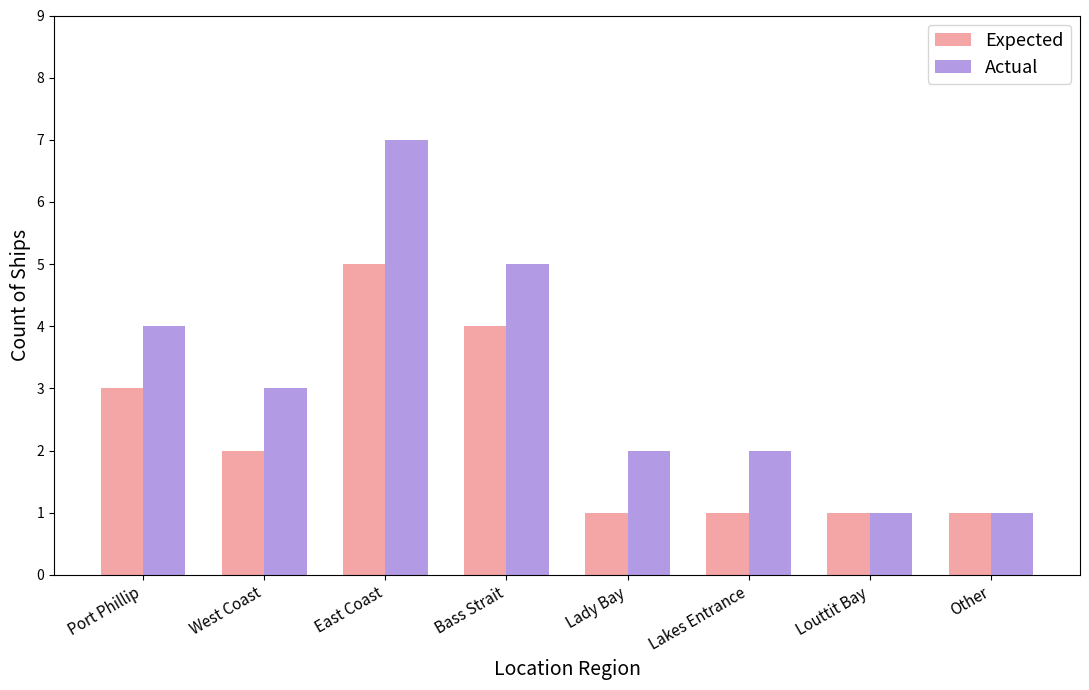

Reading left to right, what are all the values shown in this chart?

Expected: Port Phillip=3	West Coast=2	East Coast=5	Bass Strait=4	Lady Bay=1	Lakes Entrance=1	Louttit Bay=1	Other=1
Actual: Port Phillip=4	West Coast=3	East Coast=7	Bass Strait=5	Lady Bay=2	Lakes Entrance=2	Louttit Bay=1	Other=1